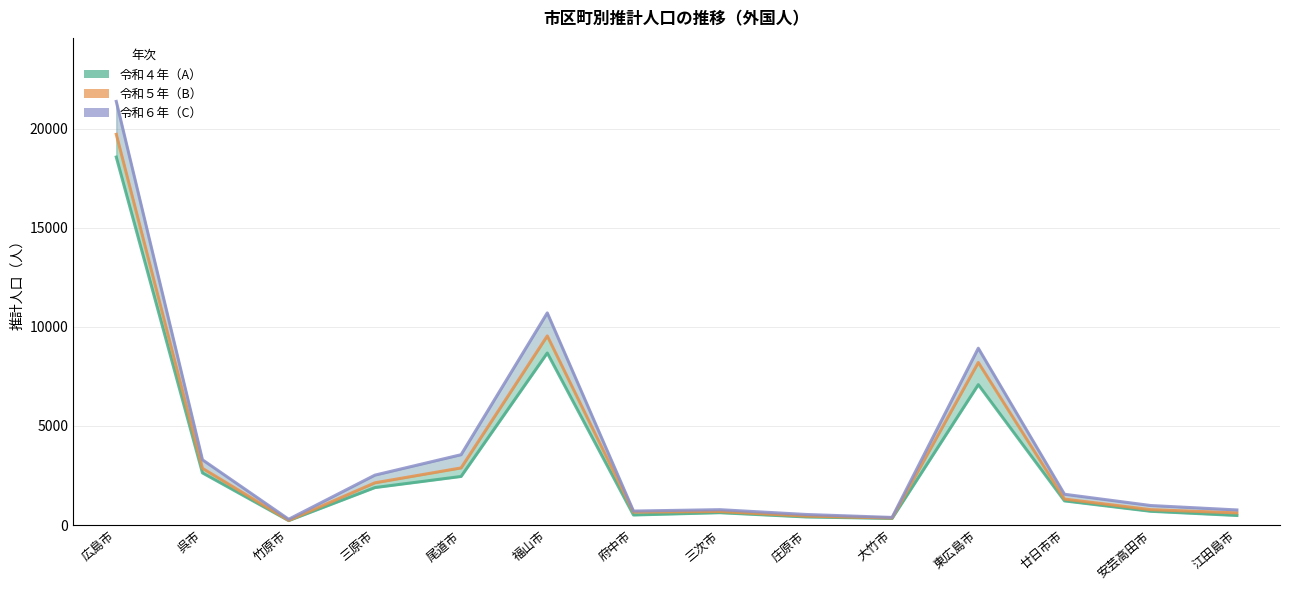

The value of 令和６年（C） at 福山市 is 2620. True or false?

False